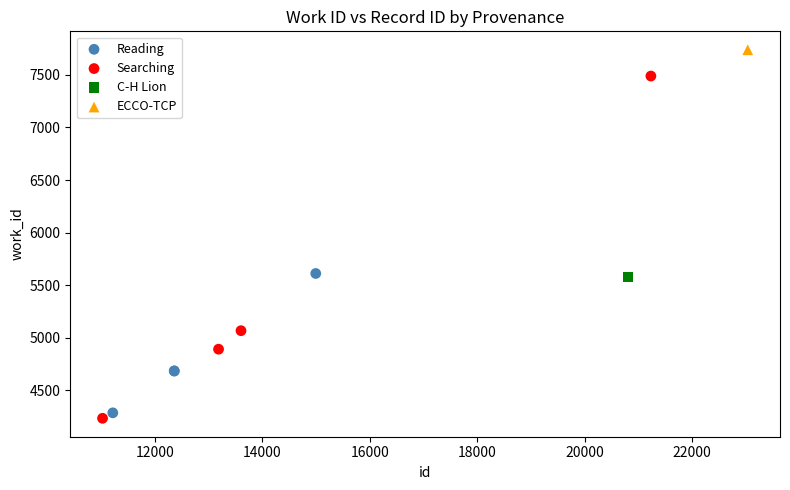

Which series reaches the maximum Y coordinate?

ECCO-TCP